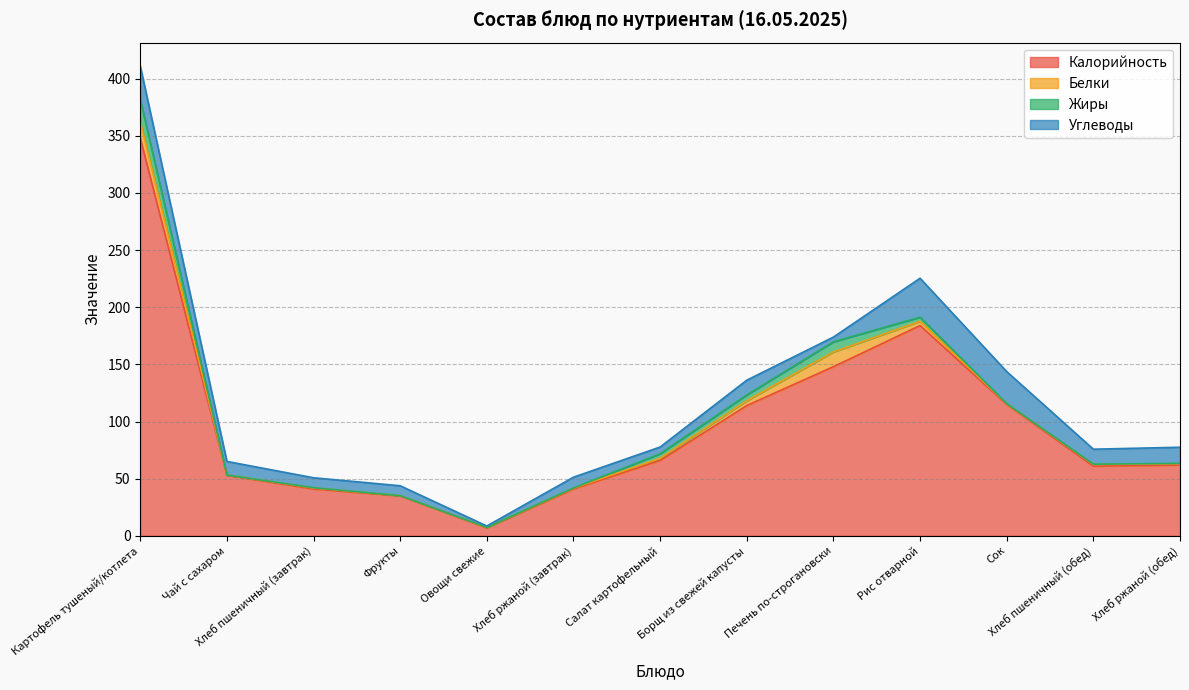

At Сок, list the series in order from smallest to largest.

Жиры, Белки, Углеводы, Калорийность